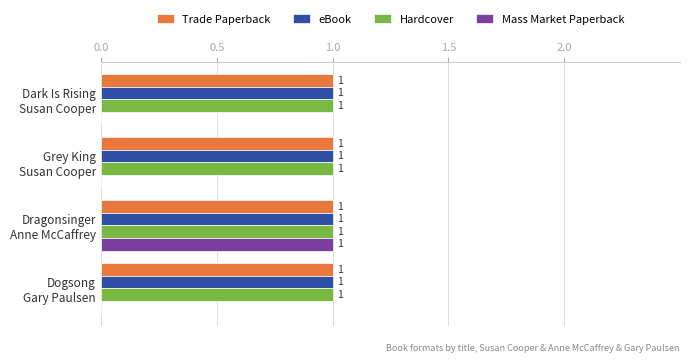

What is the sum of all Hardcover values?

4